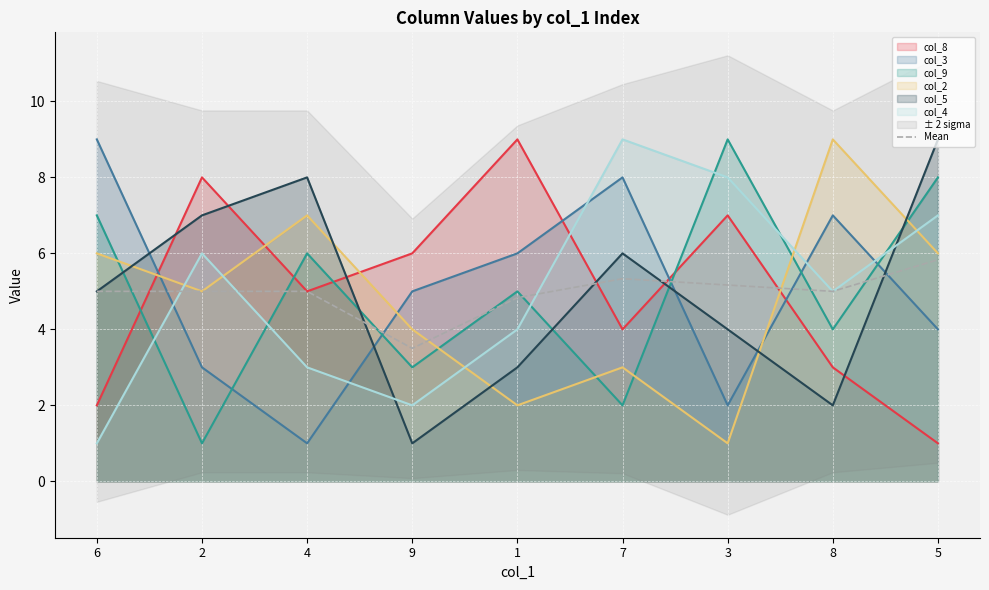

Which category has the lowest value across all series?

9